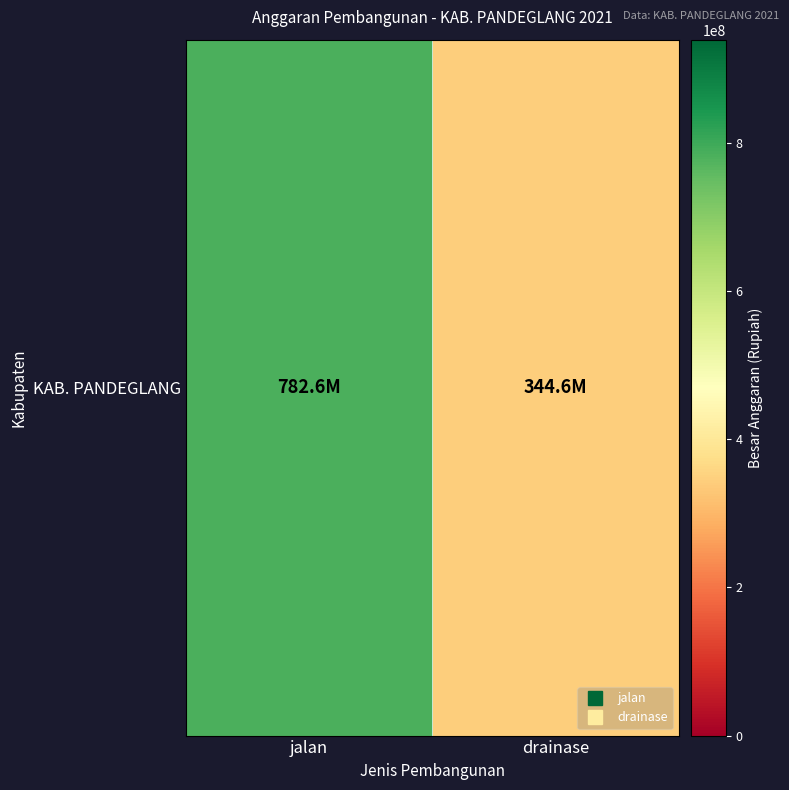

At which category does the chart reach its minimum across all series?

drainase